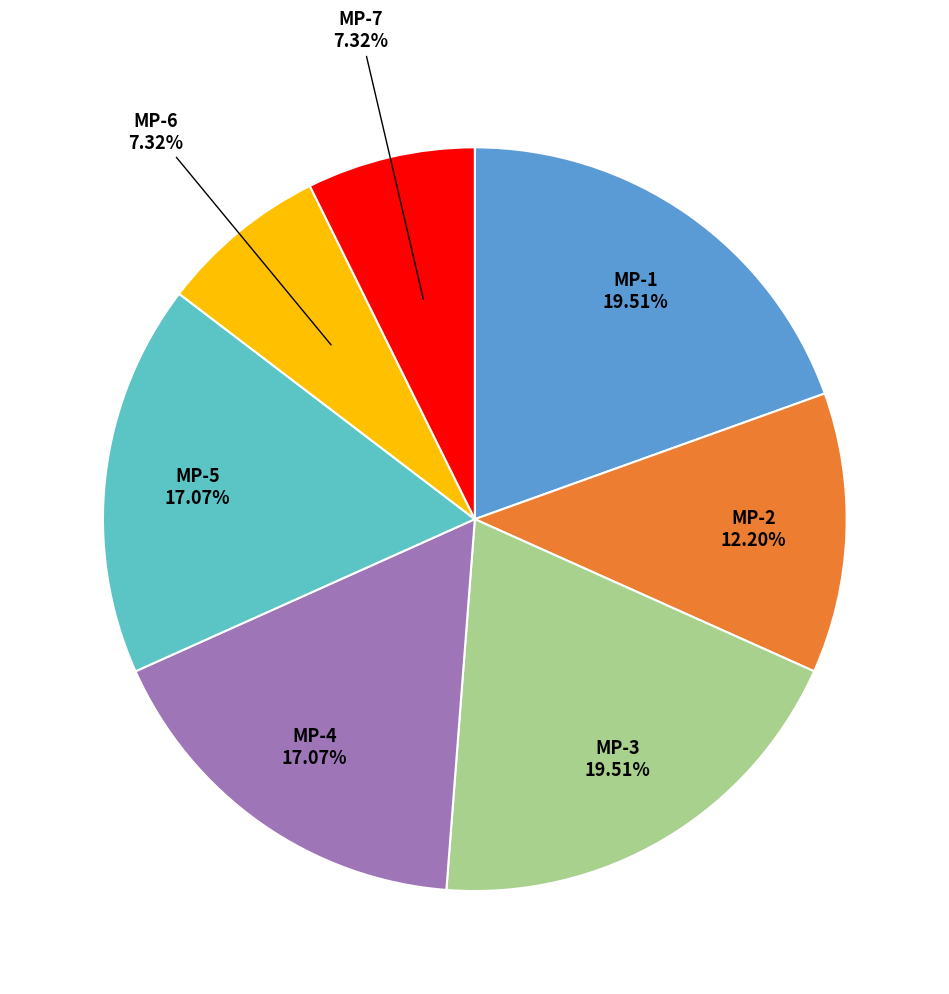

Is there any slice that represents more than half of the pie?

No